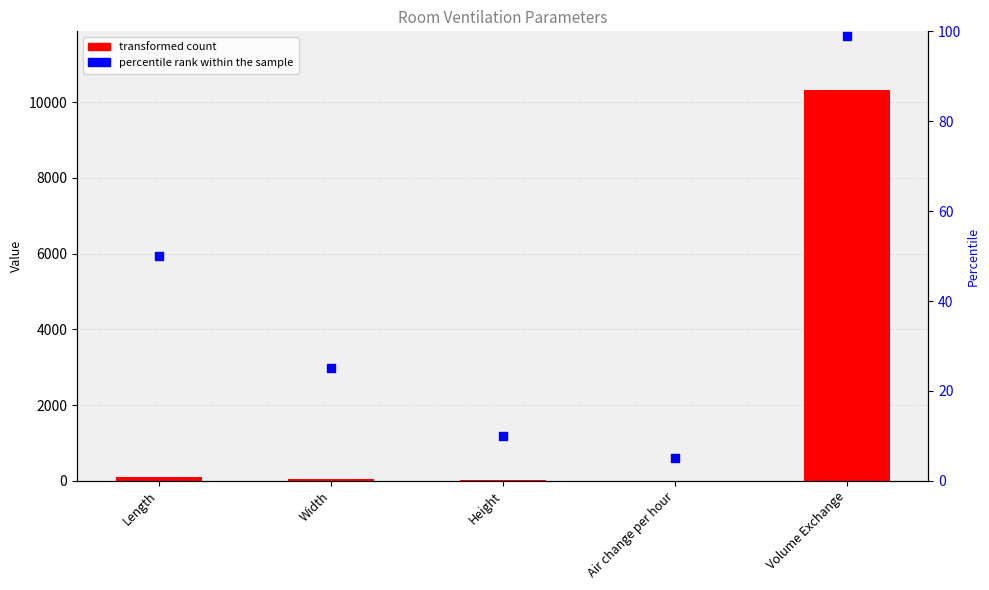

At how many categories does at least one series exceed 792?

1